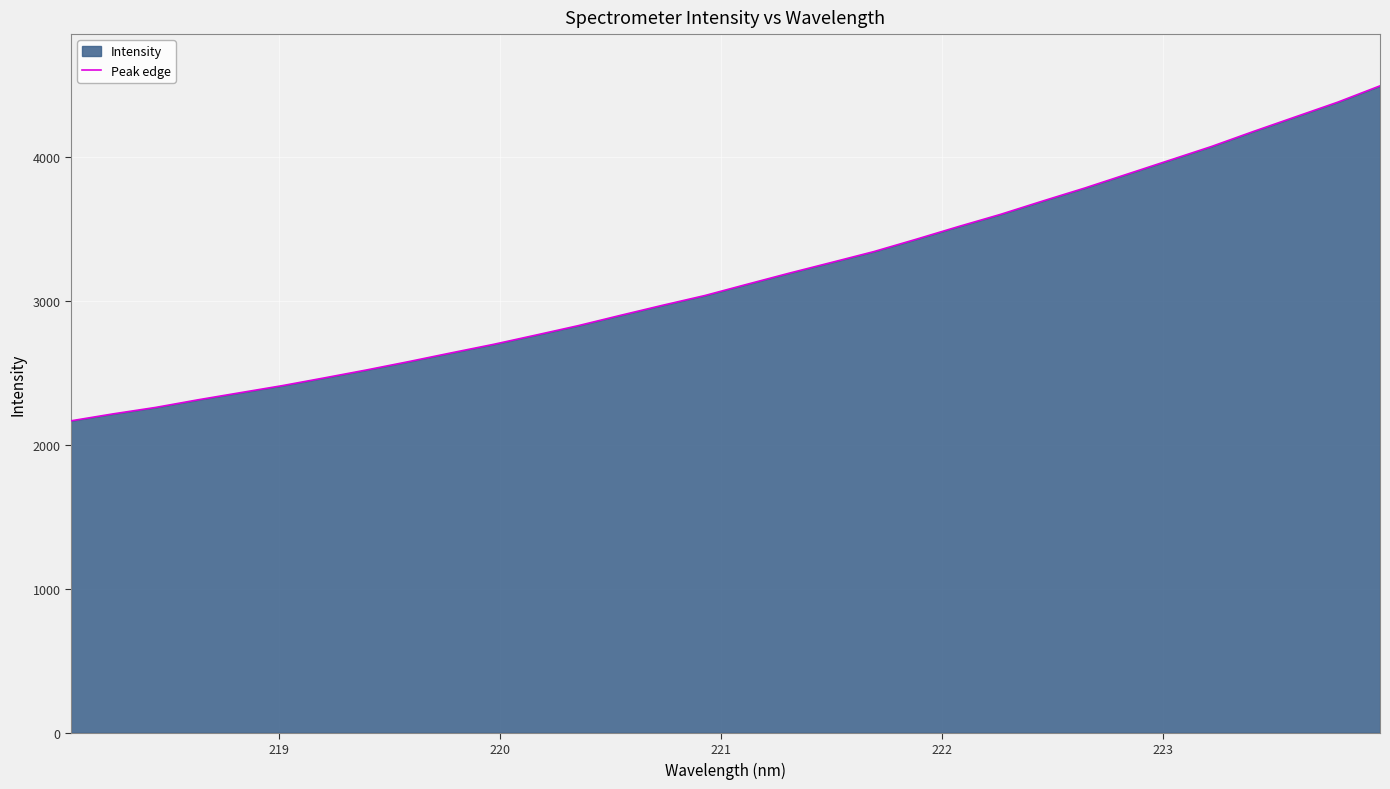

Reading left to right, extract all data points from this chart.

2165.7	2214.1	2258.5	2311.3	2360.8	2409.9	2464.0	2519.2	2577.3	2637.6	2696.7	2760.9	2826.1	2897.7	2967.7	3035.4	3113.5	3190.8	3265.1	3340.1	3425.5	3513.5	3598.4	3691.1	3781.5	3877.5	3973.6	4069.6	4174.5	4276.2	4378.0	4490.9